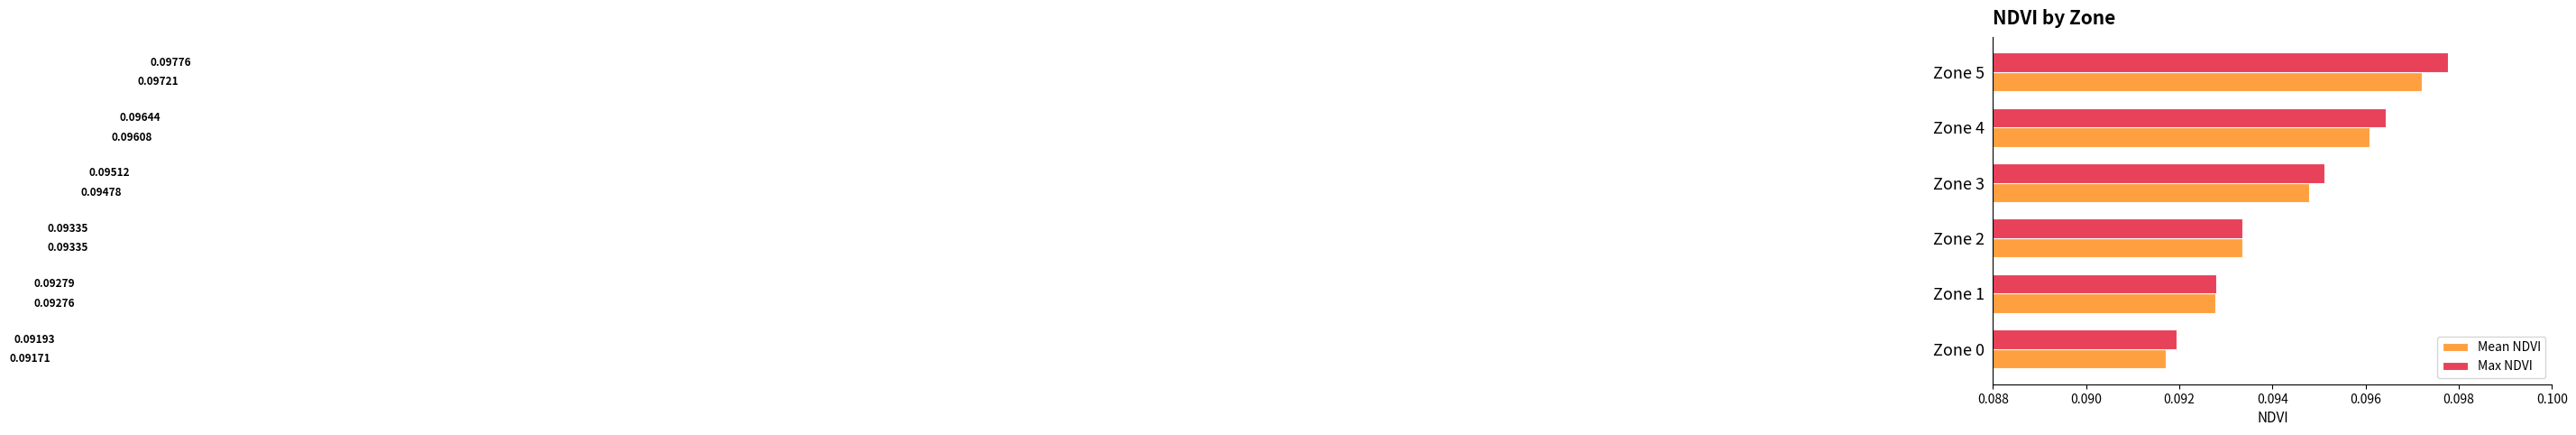

What is the sum of all Max NDVI values?

0.6